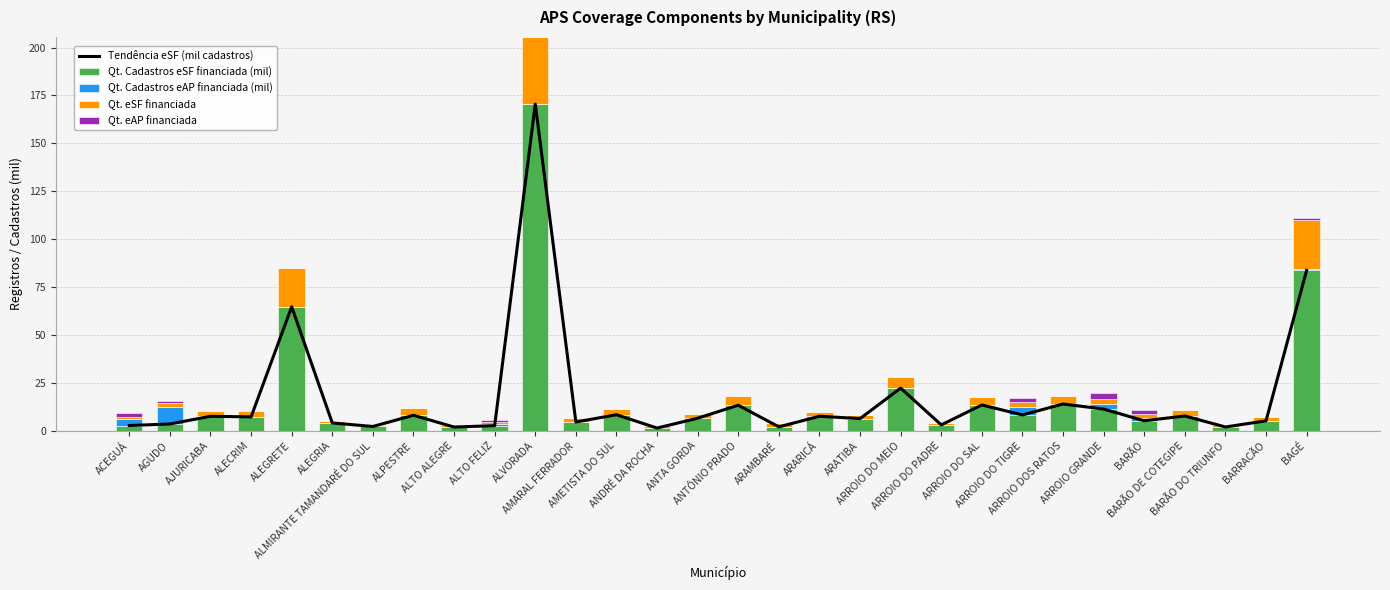

What is the approximate value of Qt. eSF financiada at ARARICÁ?

2.0